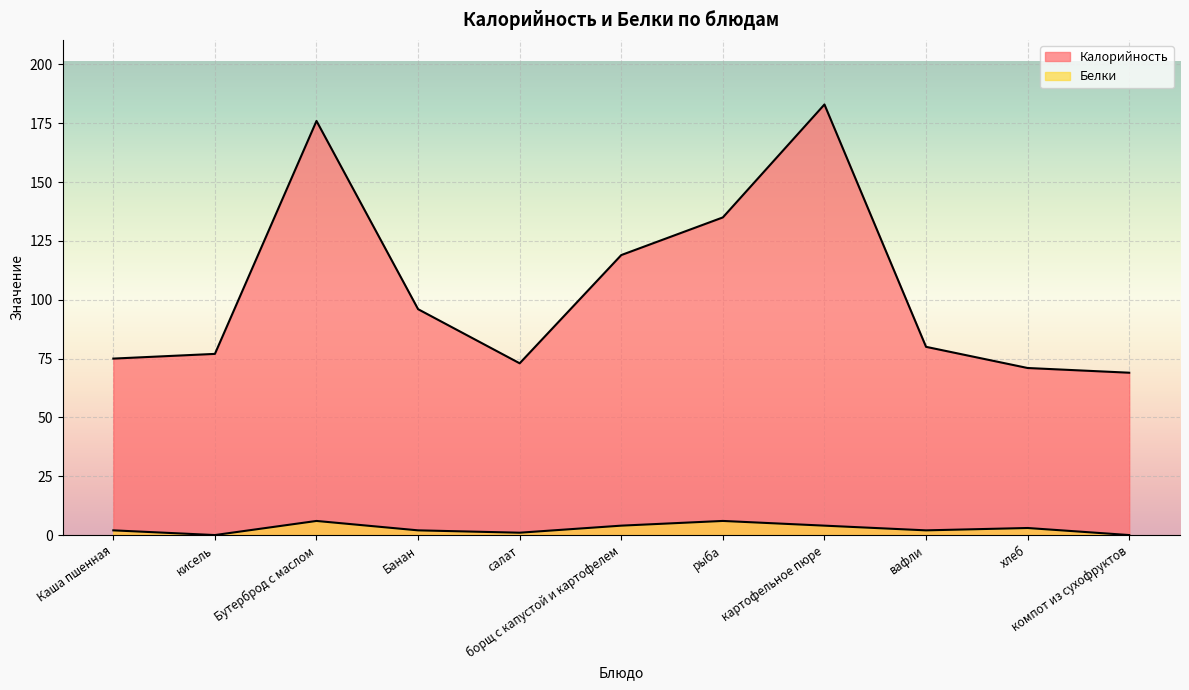

What is the difference between the Калорийность values at хлеб and салат?

2